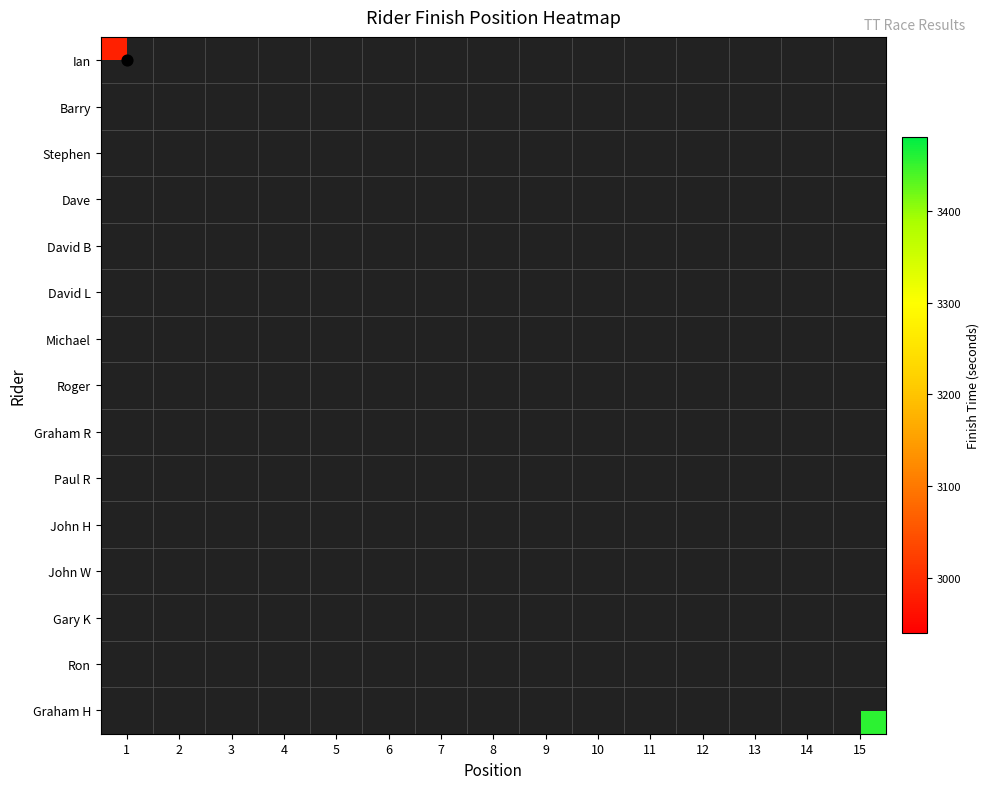

At 5, list the series in order from largest to smallest.

David B, Ian, Barry, Stephen, Dave, David L, Michael, Roger, Graham R, Paul R, John H, John W, Gary K, Ron, Graham H